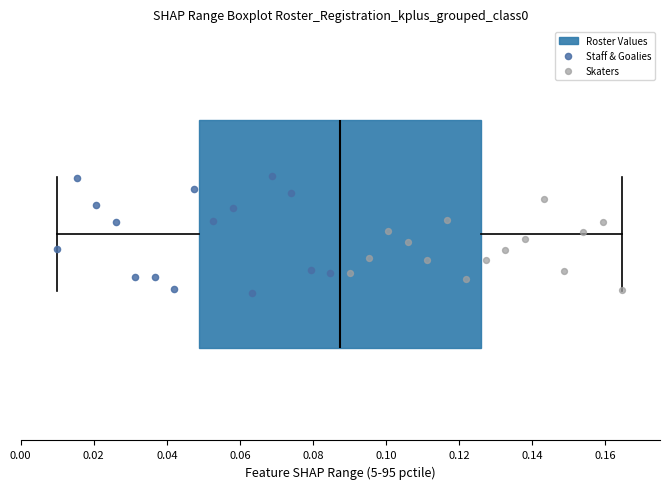

Read this box plot against the x-axis: the position of the median line, the range covered by the box, and the ends of both whiskers. The values are not printed on the chart, so give them approximately, as read against the axis.

median 0.088, box 0.048 to 0.126, whiskers 0.010 to 0.164